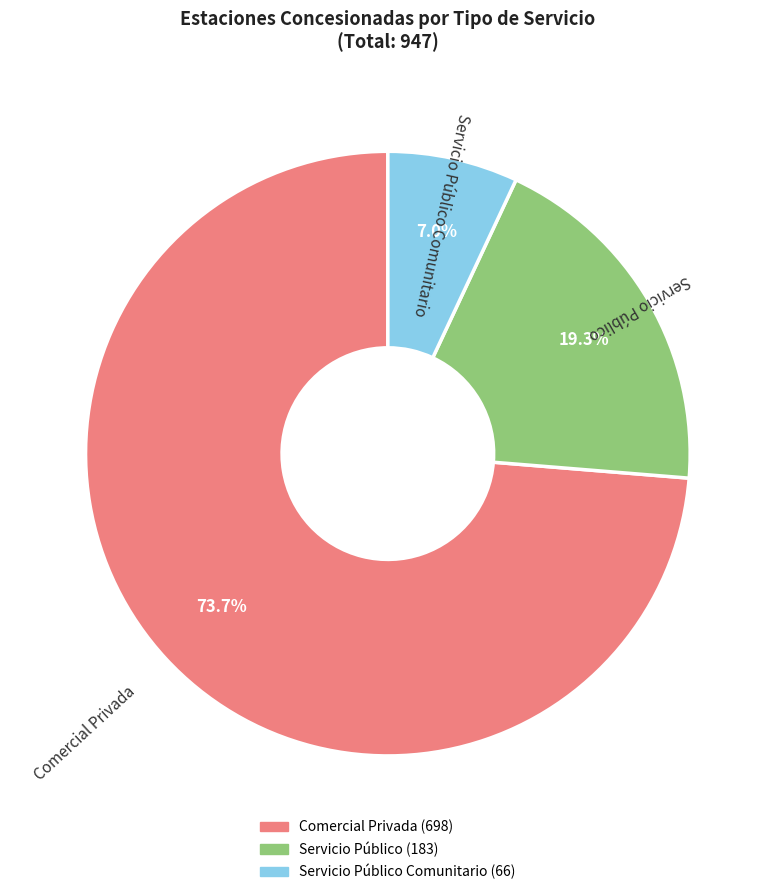

How many slices are in this pie chart?

3